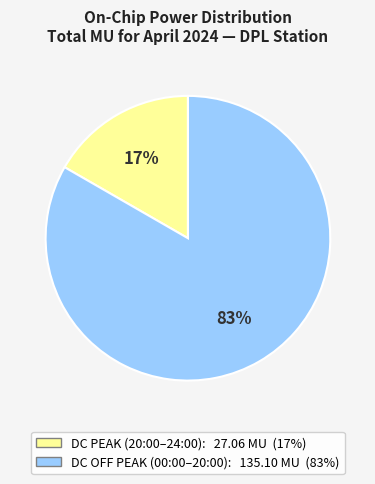

To the nearest percent, what is the average slice percentage?

50%